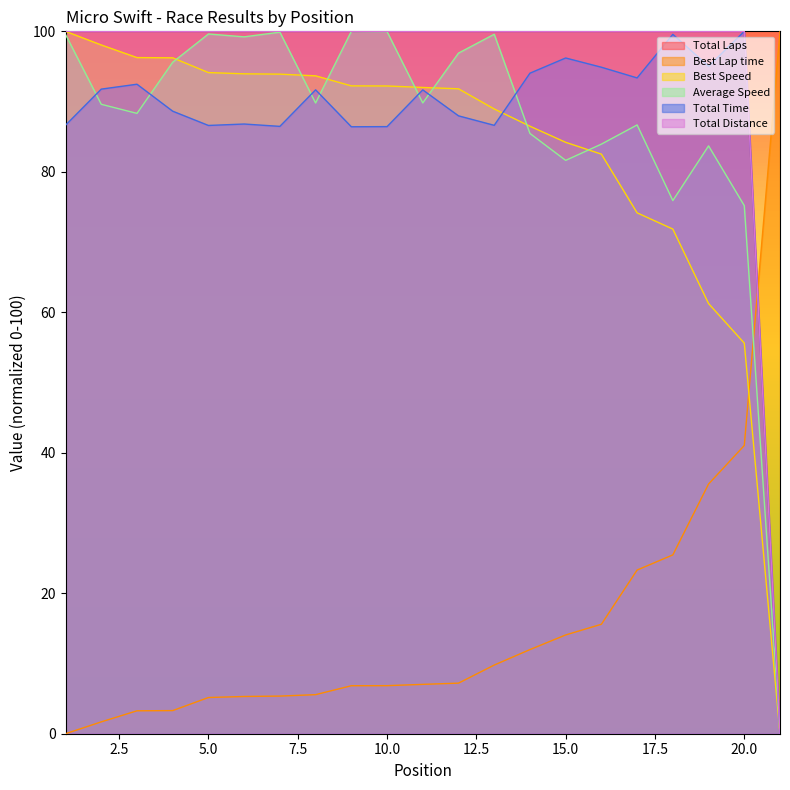

What is the sum of the Average Speed values at 4 and 12?

192.5